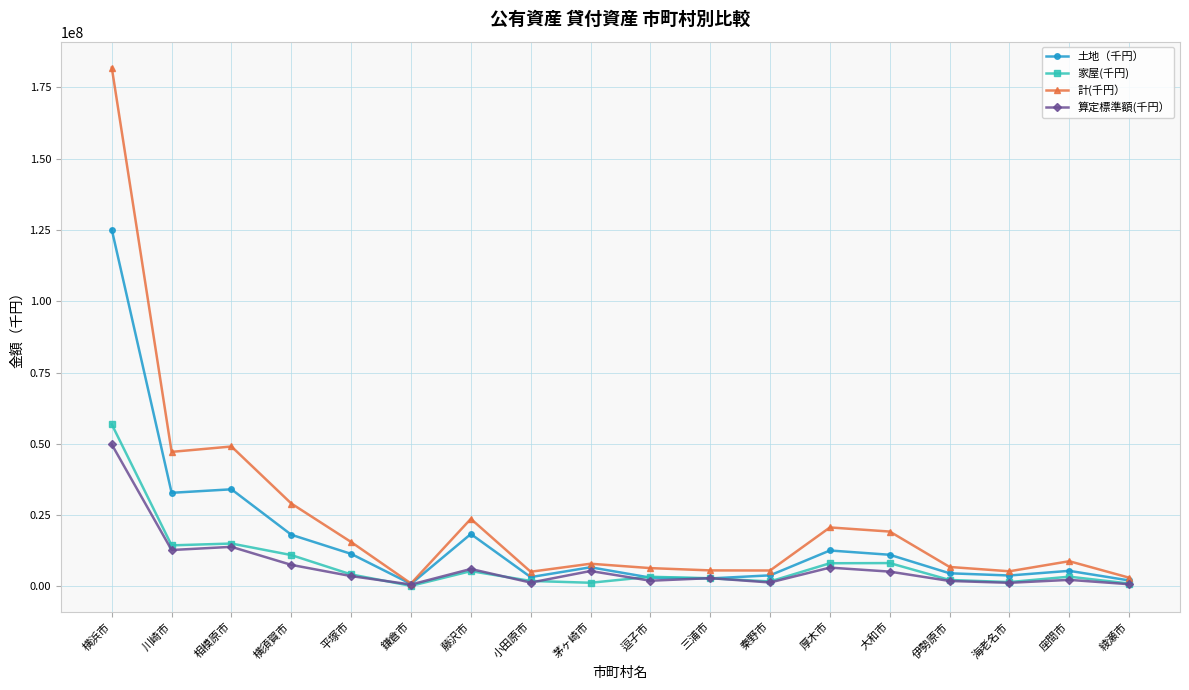

How many lines are shown in the chart?

4